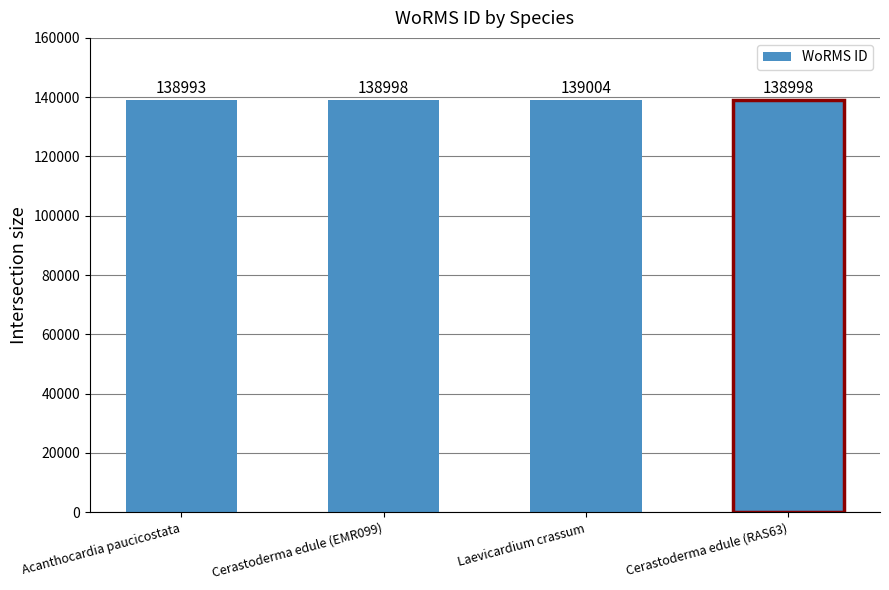

What is the sum of the values at Acanthocardia paucicostata and Laevicardium crassum?

277997